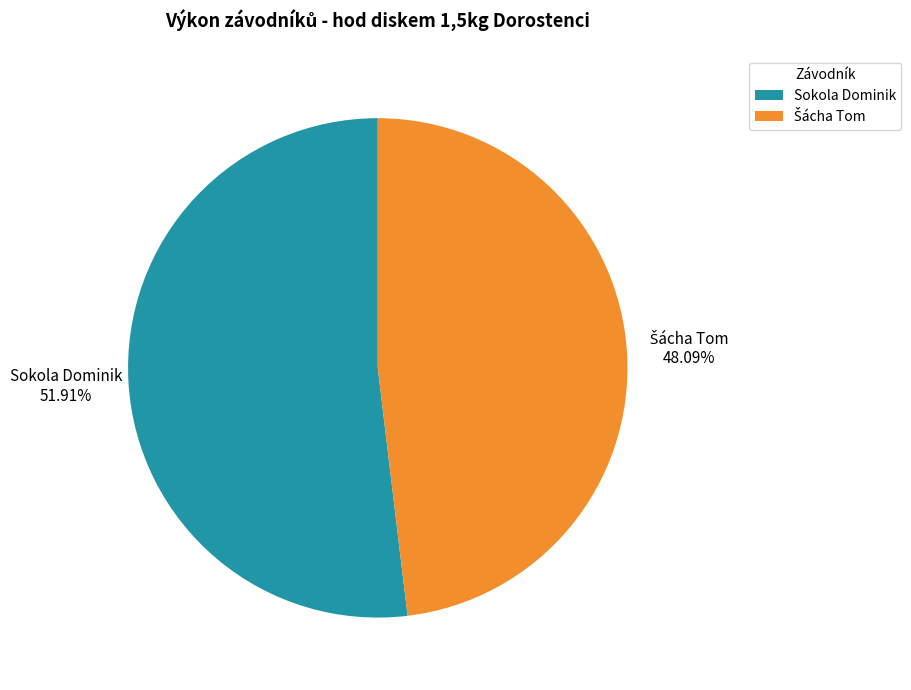

Is there a majority slice in this chart?

Yes